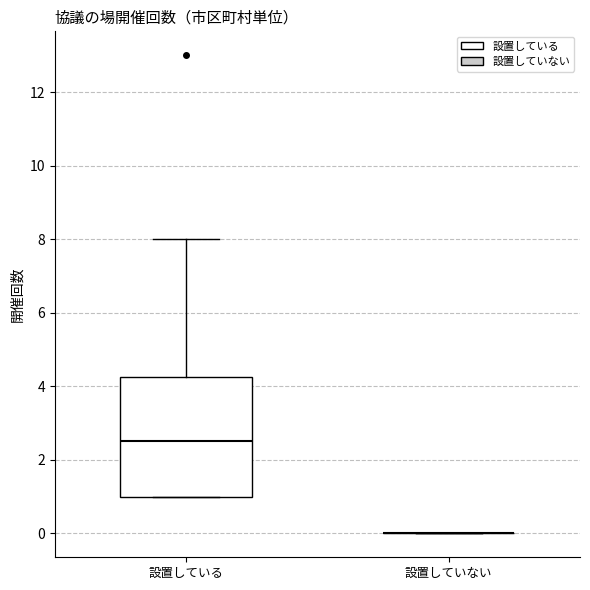

Which box is the tallest, from its lower edge to its upper edge?

設置している